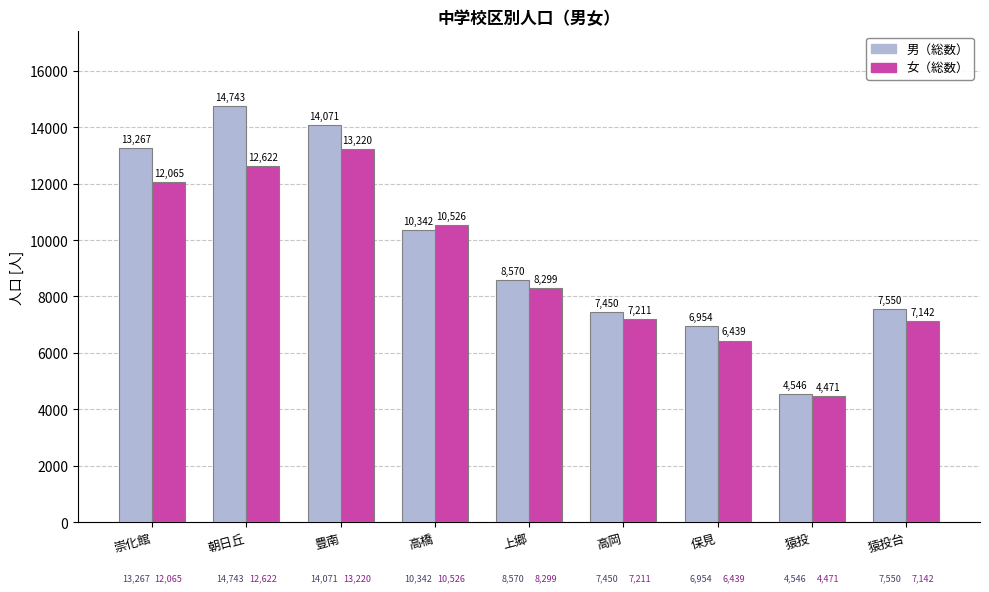

What is the value of the 男（総数） bar at the 4th from the left?

10342